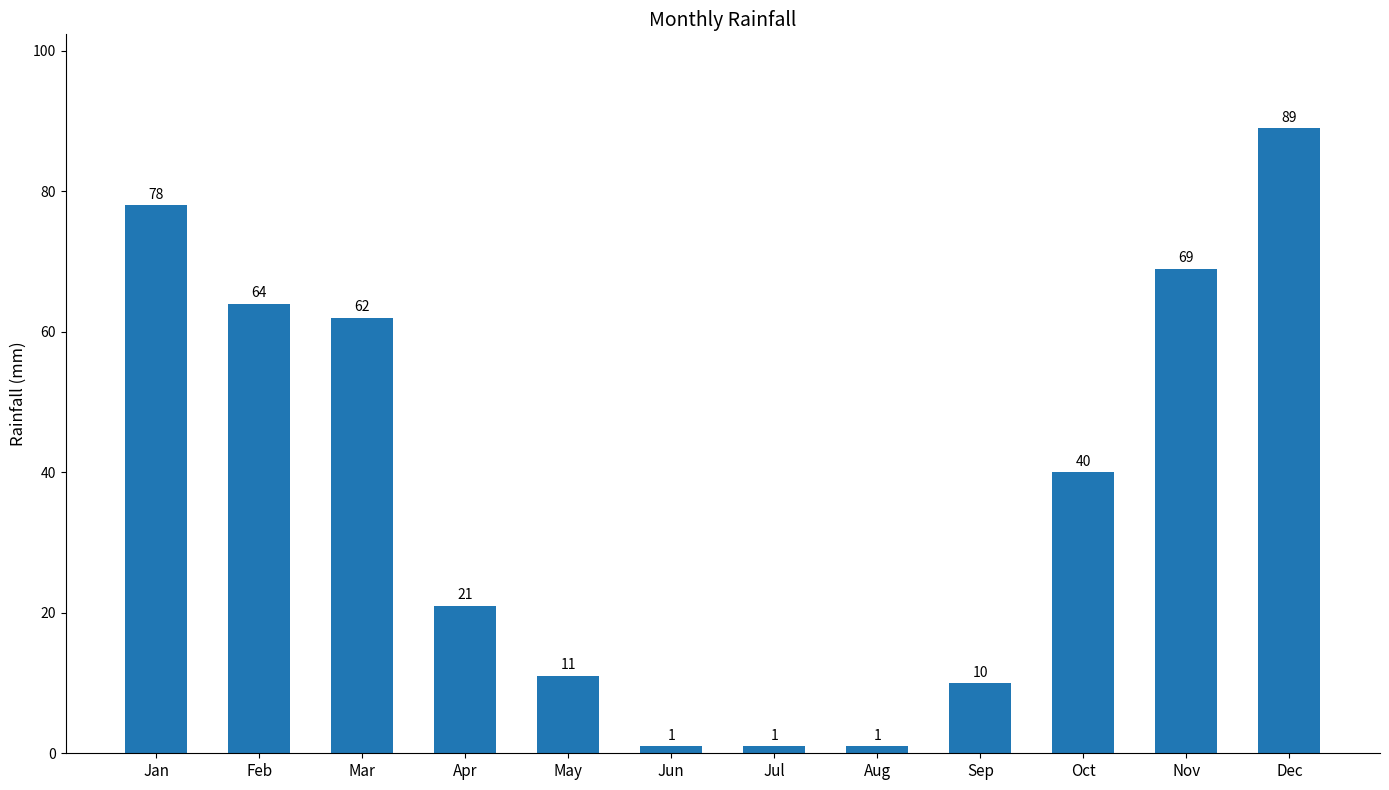

At which label is the value closest to 45?

Oct